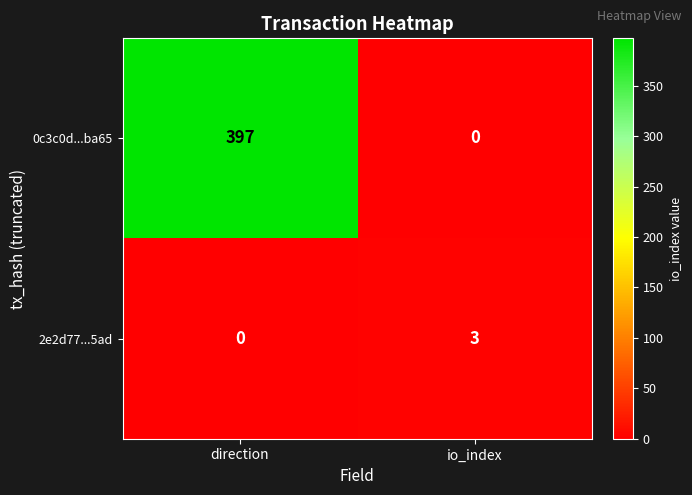

Reading left to right, transcribe all the data shown in this chart.

0c3c0d...ba65: 397	0
2e2d77...5ad: 0	3